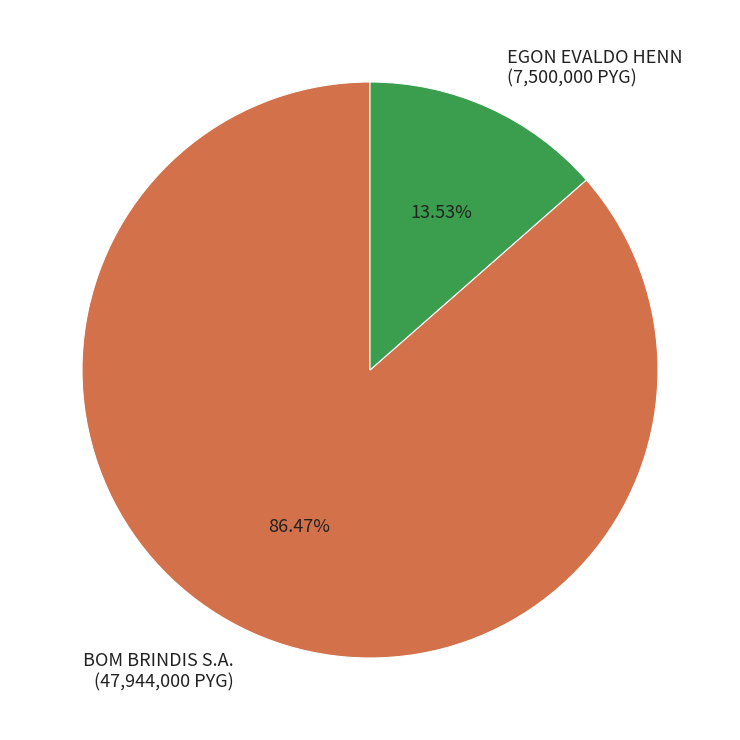

Is EGON EVALDO HENN the majority of the pie?

No